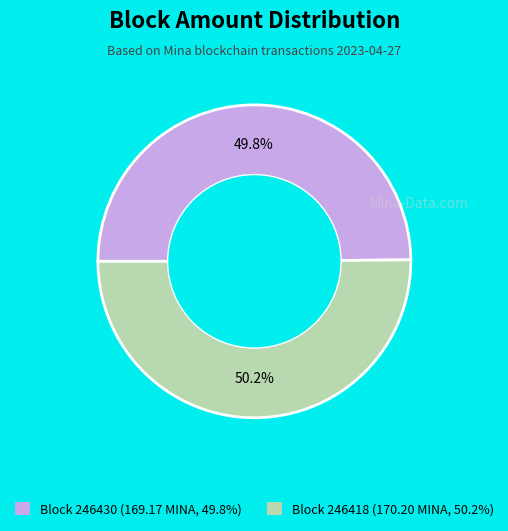

Is there any slice that represents more than half of the pie?

Yes